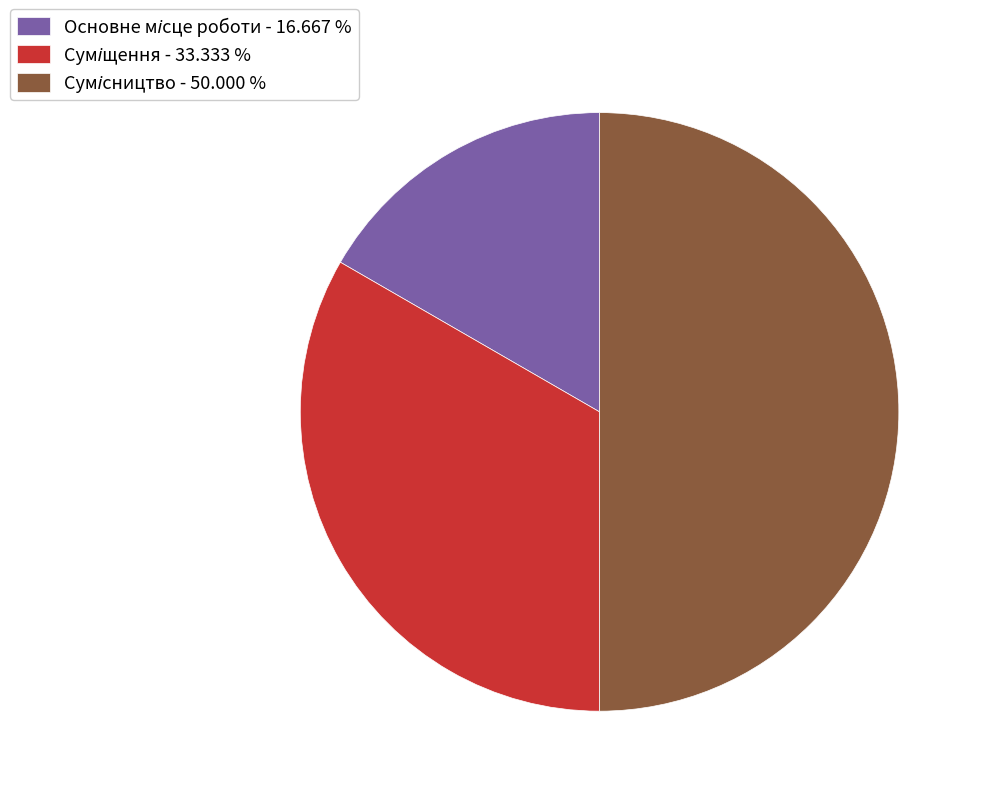

Count the number of slices in the pie.

3